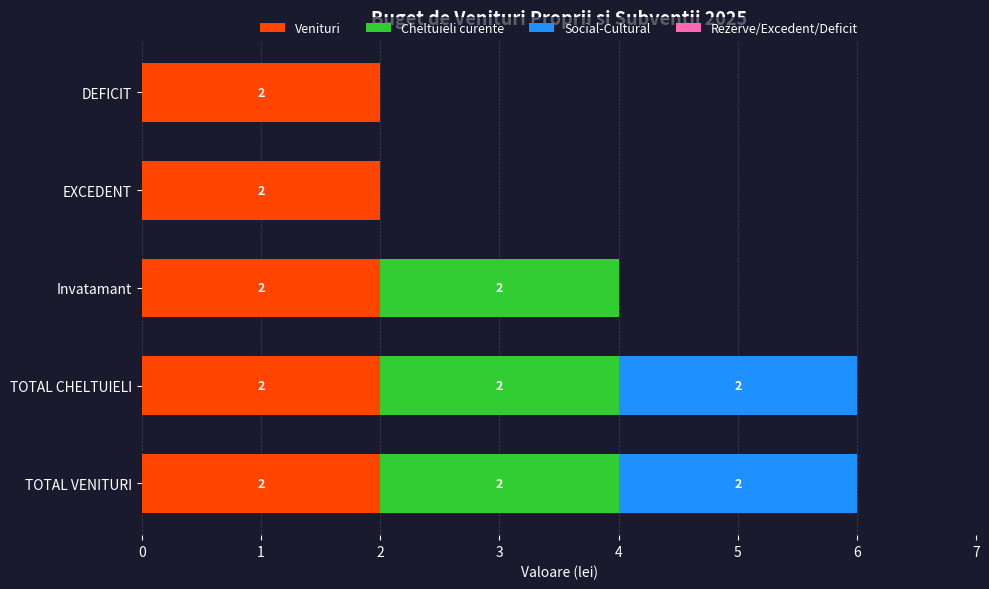

The Venituri series shows 3 at Invatamant. True or false?

False